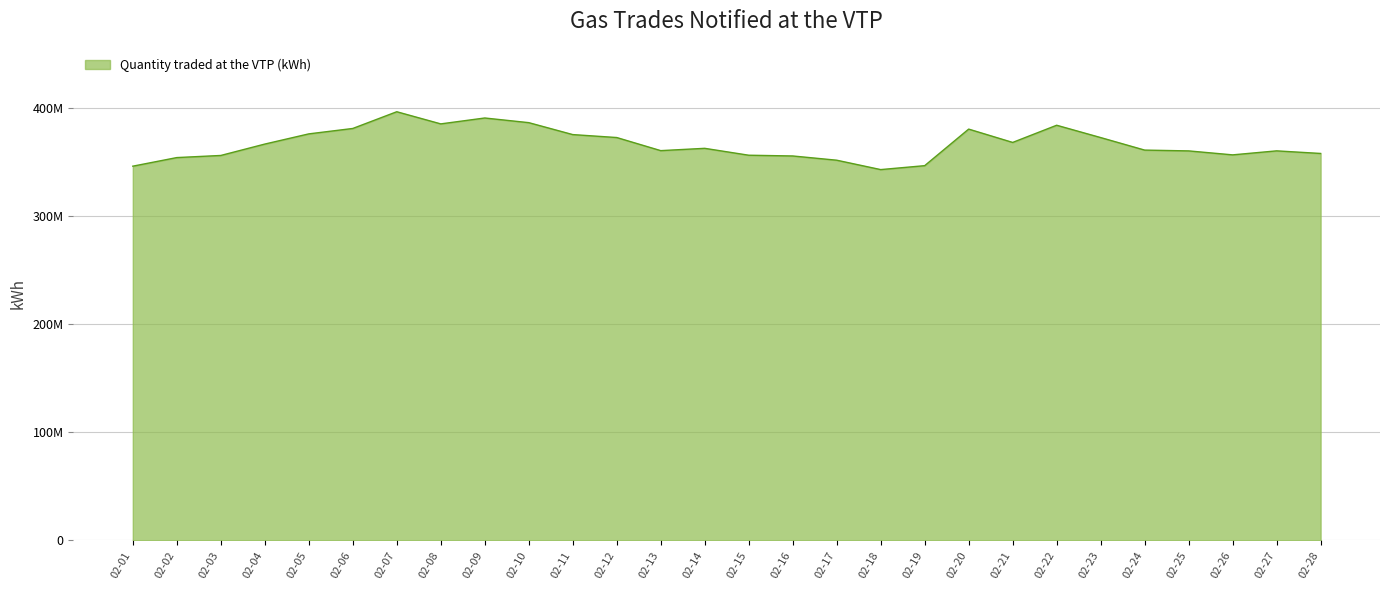

Does the chart display data point markers on the line(s)?

No